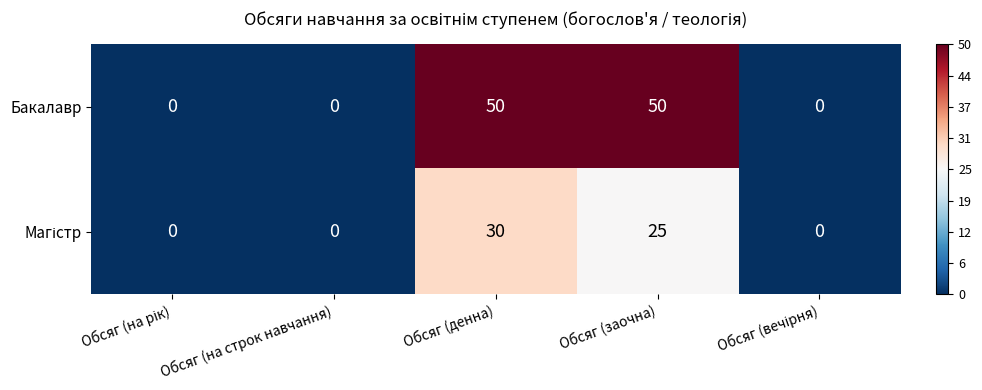

What is the maximum value shown in the chart?

50